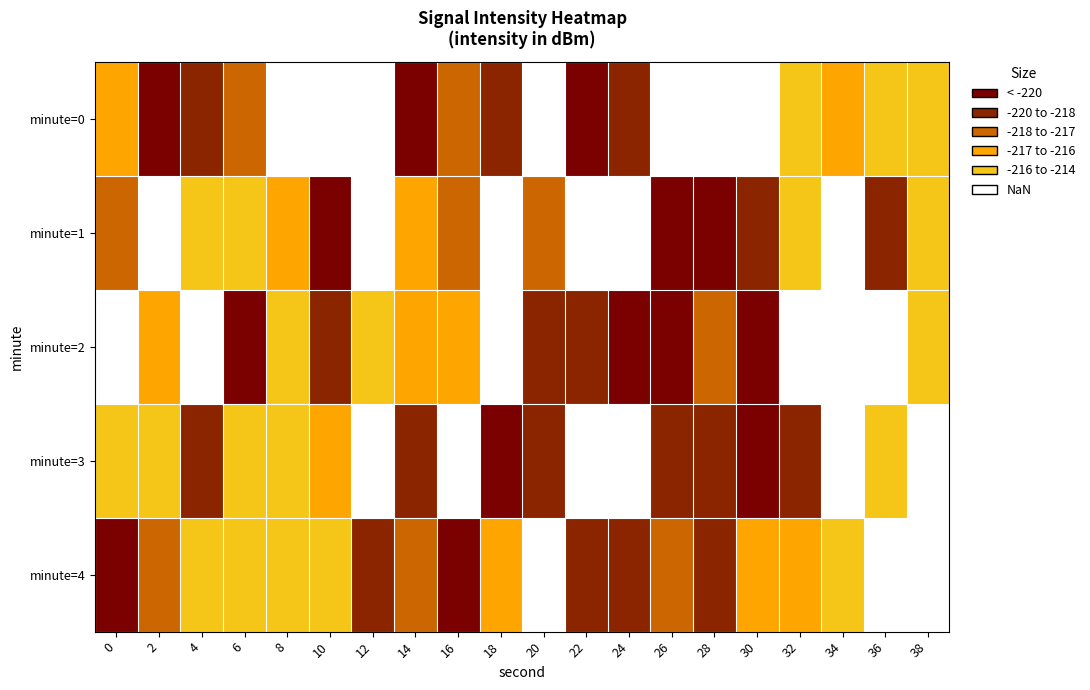

Reading left to right, what are all the values shown in this chart?

minute=0: 0=-217.5	2=-213.0	4=-215.2	6=-216.5	8=-220.9	10=-220.9	12=-221.9	14=-213.8	16=-216.5	18=-215.4	20=-222.3	22=-212.8	24=-214.2	26=-220.4	28=-220.7	30=-220.7	32=-219.5	34=-217.3	36=-218.2	38=-219.6
minute=1: 0=-216.4	2=-221.1	4=-219.6	6=-218.8	8=-217.9	10=-212.5	12=-220.5	14=-217.4	16=-216.6	18=-222.0	20=-216.4	22=-220.8	24=-221.9	26=-213.0	28=-212.8	30=-214.4	32=-219.5	34=-221.5	36=-215.7	38=-218.1
minute=2: 0=-221.3	2=-217.6	4=-222.2	6=-213.4	8=-219.9	10=-215.9	12=-219.4	14=-217.3	16=-217.0	18=-220.7	20=-215.0	22=-214.8	24=-213.1	26=-213.6	28=-216.5	30=-213.3	32=-221.6	34=-220.5	36=-222.0	38=-219.2
minute=3: 0=-218.6	2=-219.8	4=-214.2	6=-218.9	8=-219.7	10=-217.1	12=-221.1	14=-214.5	16=-221.8	18=-212.6	20=-214.8	22=-220.5	24=-222.4	26=-214.3	28=-215.4	30=-210.0	32=-214.8	34=-221.8	36=-218.9	38=-221.3
minute=4: 0=-213.9	2=-216.3	4=-219.2	6=-220.0	8=-219.4	10=-219.3	12=-215.2	14=-216.1	16=-213.6	18=-217.8	20=-221.3	22=-215.4	24=-214.9	26=-216.9	28=-214.8	30=-217.6	32=-217.3	34=-218.2	36=-222.2	38=-221.4